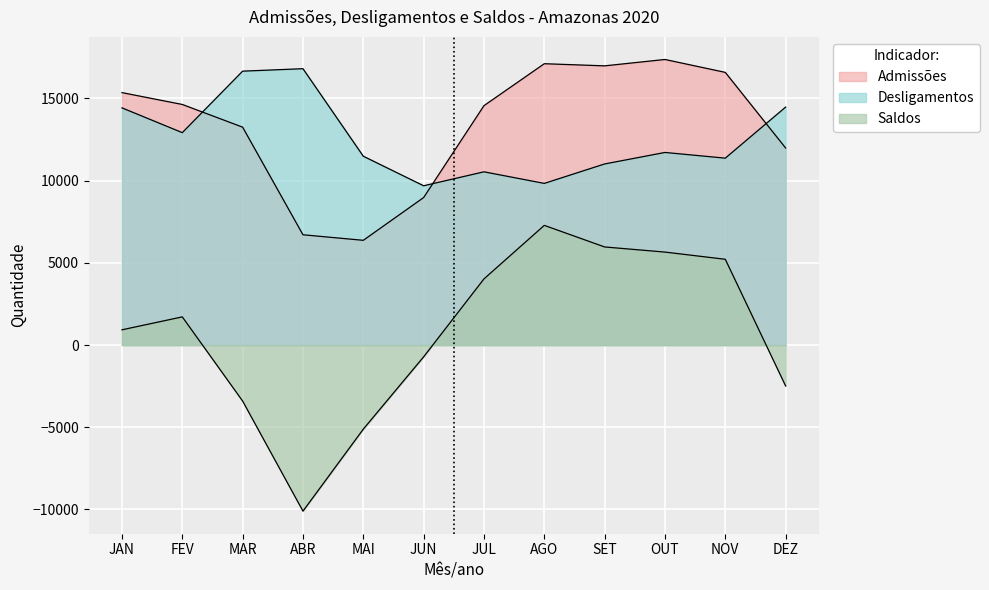

Read the Desligamentos value at NOV, to the nearest 50.

11350